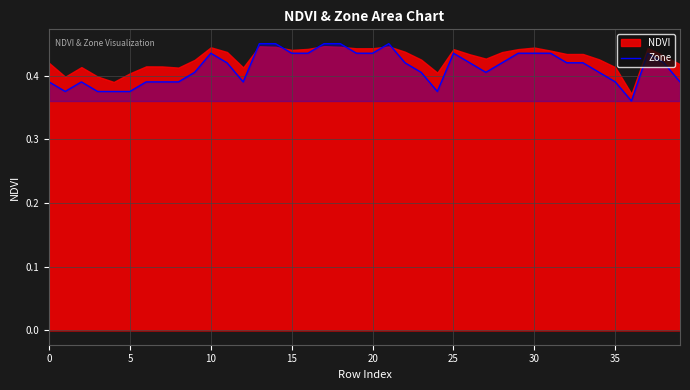

Is it true that the value at 10 is 0.4?

True